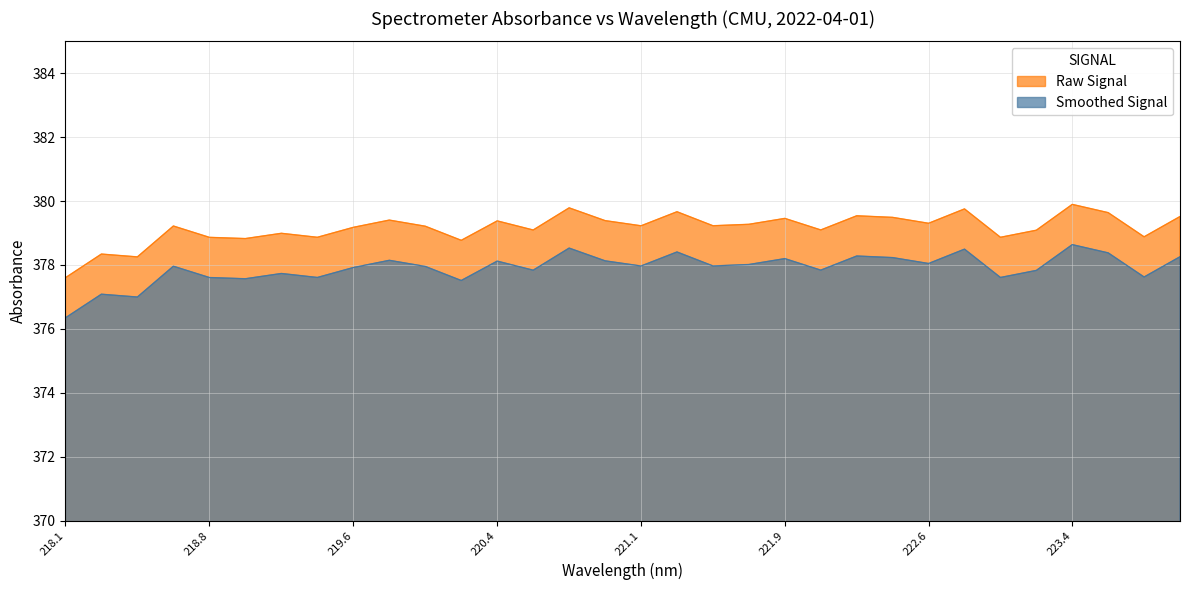

How many lines are shown in the chart?

2